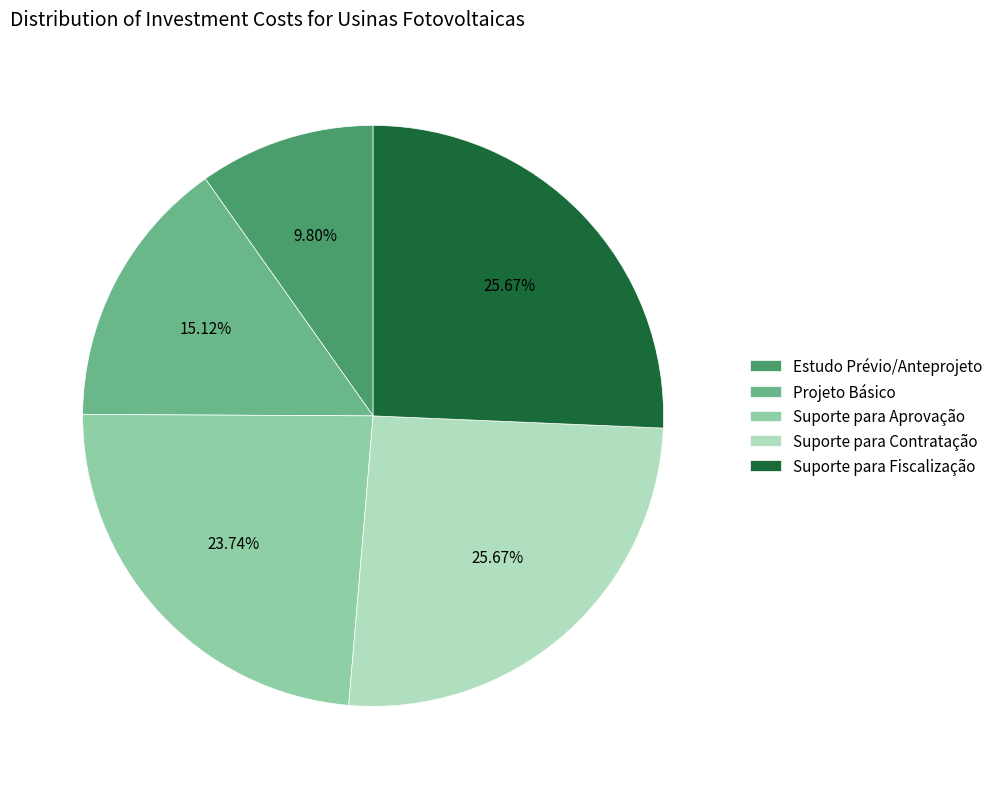

What is the smallest slice in the pie chart?

Estudo Prévio/Anteprojeto